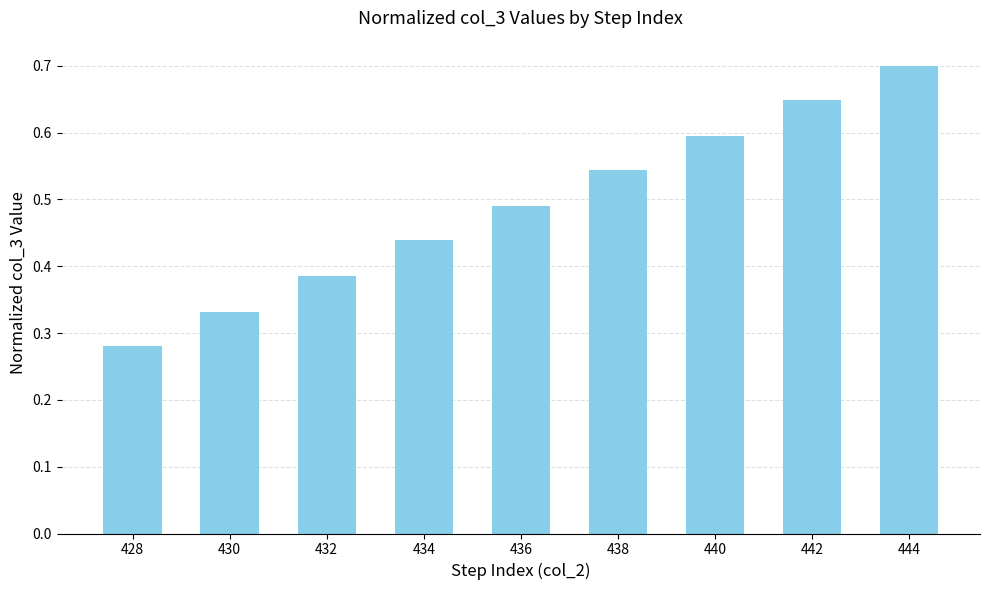

Which category has the highest value across all series?

444